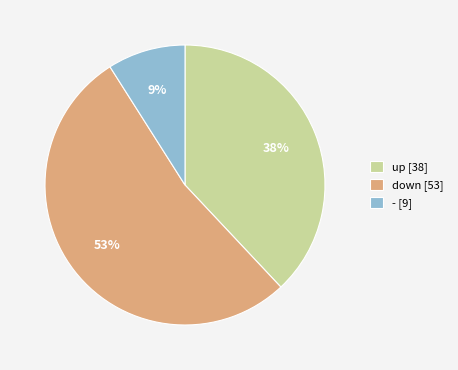

Which category has the smallest portion of the pie?

-